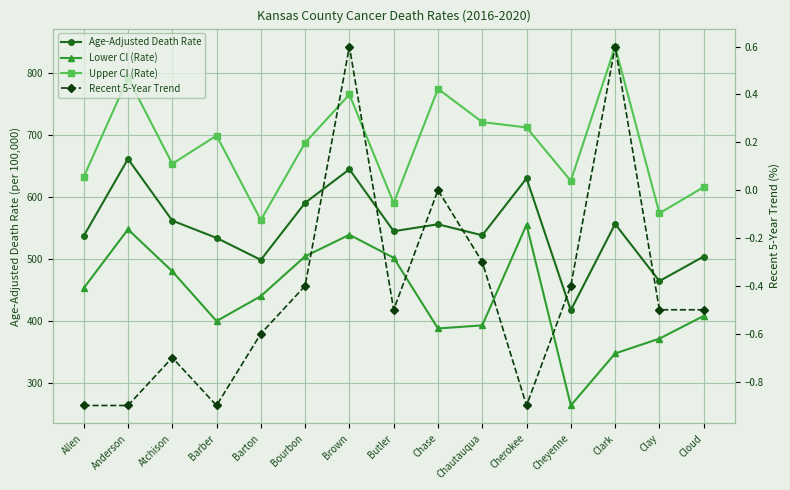

The Age-Adjusted Death Rate series shows 973.0 at Chase. True or false?

False